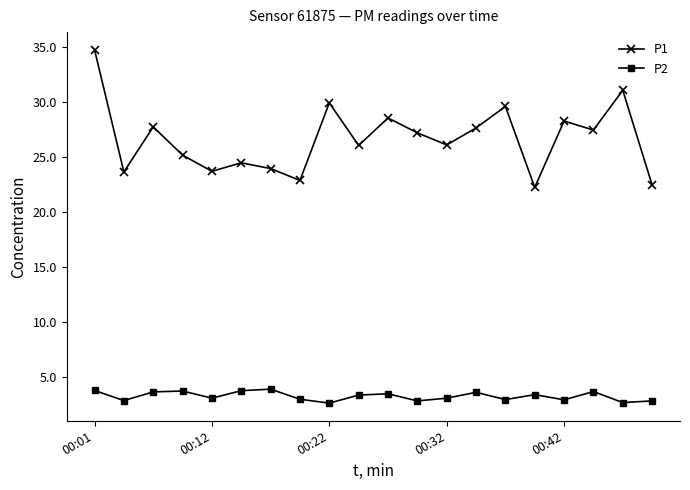

What are all the series names shown in the legend?

P1, P2